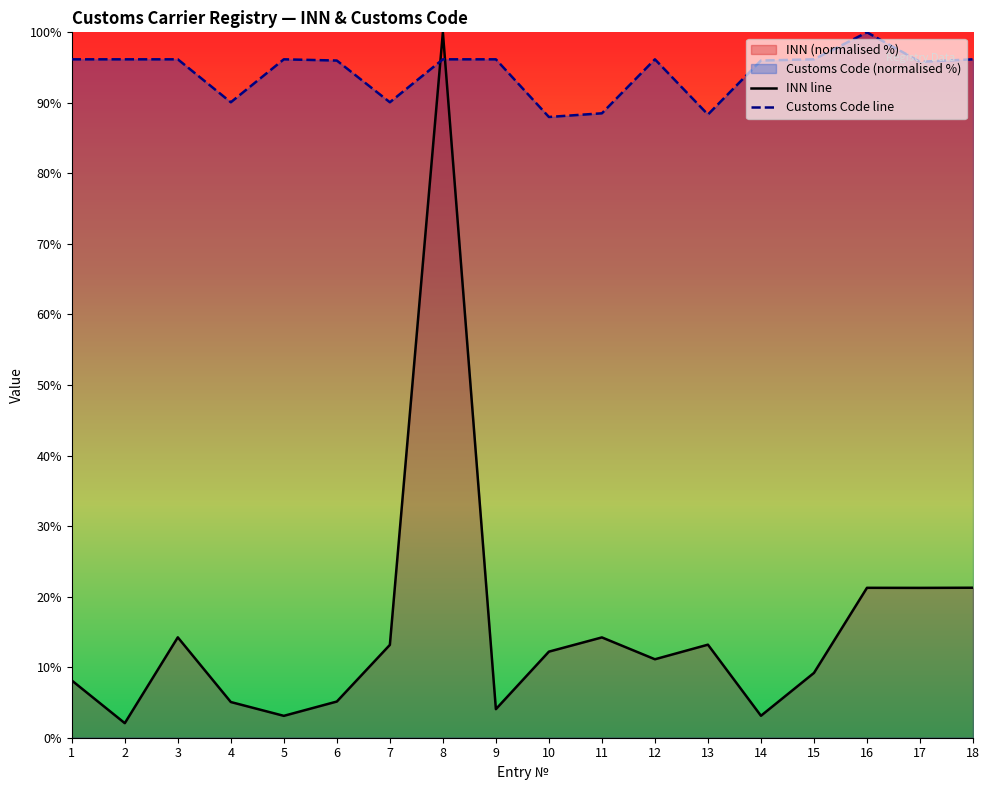

Reading left to right, what are all the values shown in this chart?

INN line: 1=8.1	2=2.1	3=14.2	4=5.1	5=3.1	6=5.1	7=13.2	8=100.0	9=4.0	10=12.2	11=14.2	12=11.1	13=13.2	14=3.1	15=9.2	16=21.3	17=21.2	18=21.3
Customs Code line: 1=96.2	2=96.2	3=96.2	4=90.1	5=96.2	6=96.0	7=90.1	8=96.2	9=96.2	10=88.0	11=88.5	12=96.2	13=88.3	14=96.0	15=96.2	16=100.0	17=95.8	18=96.2